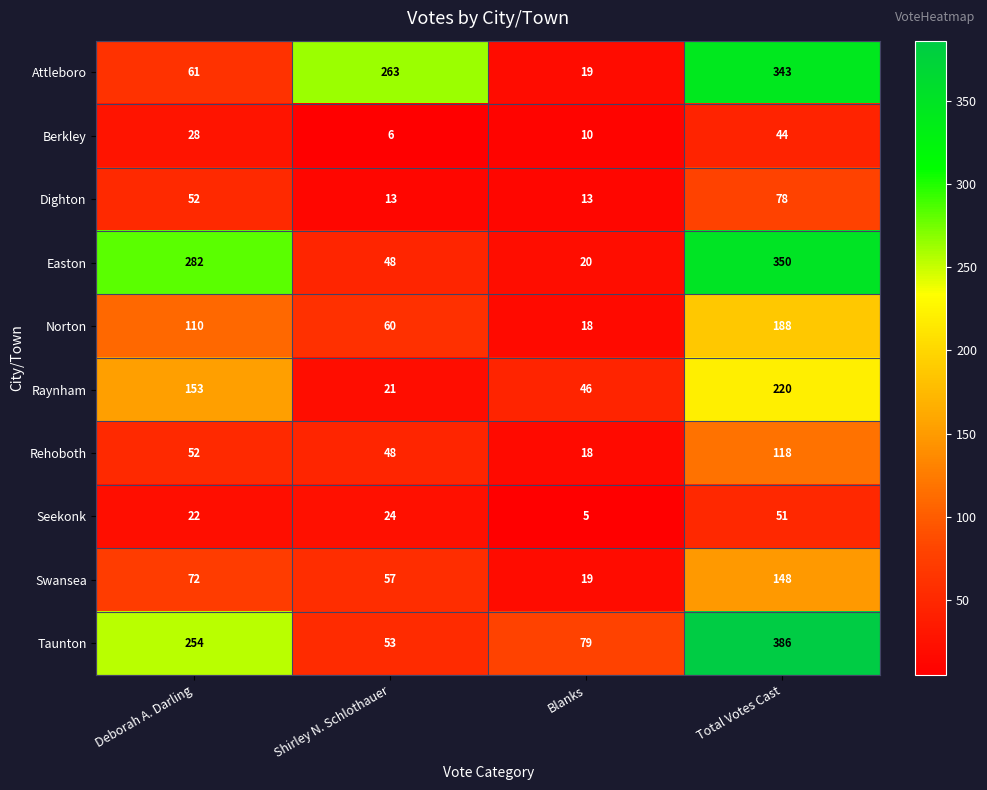

Between Shirley N. Schlothauer and Total Votes Cast, which series saw the biggest shift?

Taunton